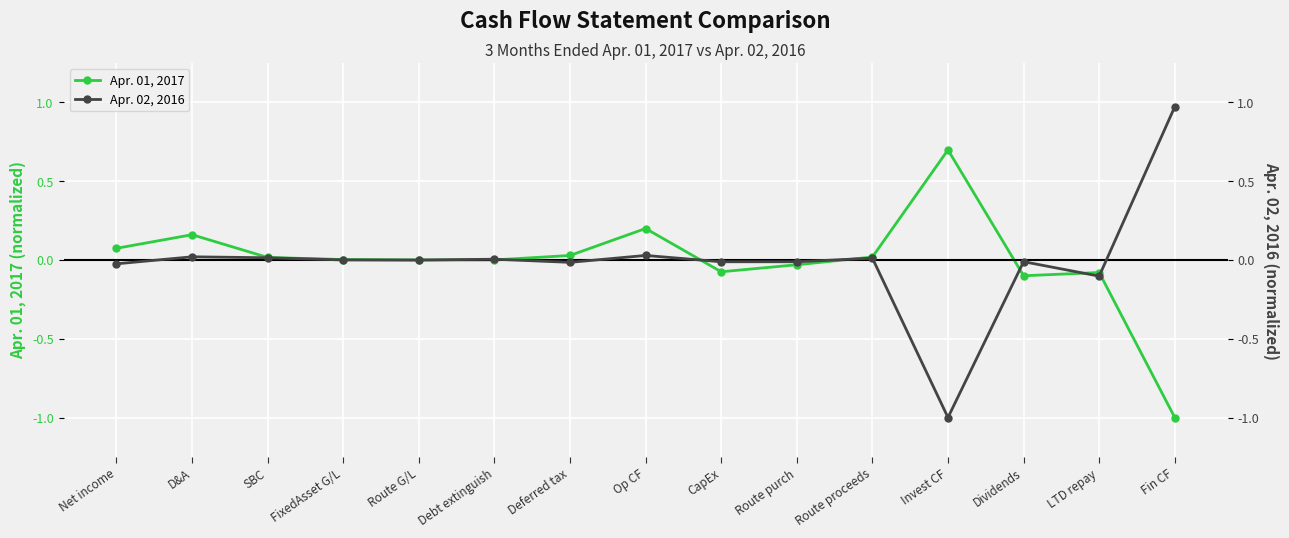

Is the value of Apr. 02, 2016 at Op CF greater than the value of Apr. 01, 2017 at Debt extinguish?

Yes